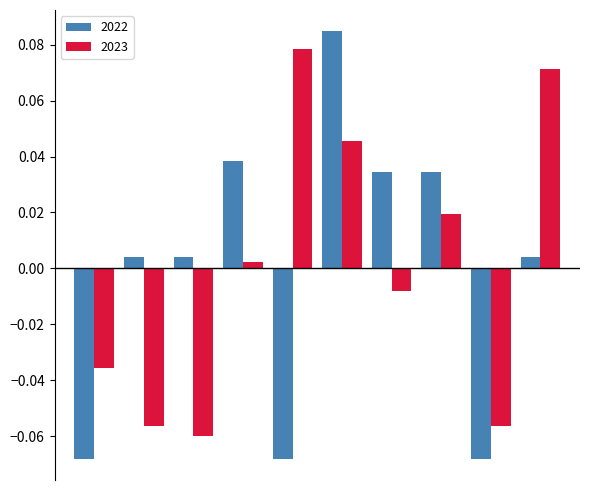

At how many categories does at least one series exceed 0?

8